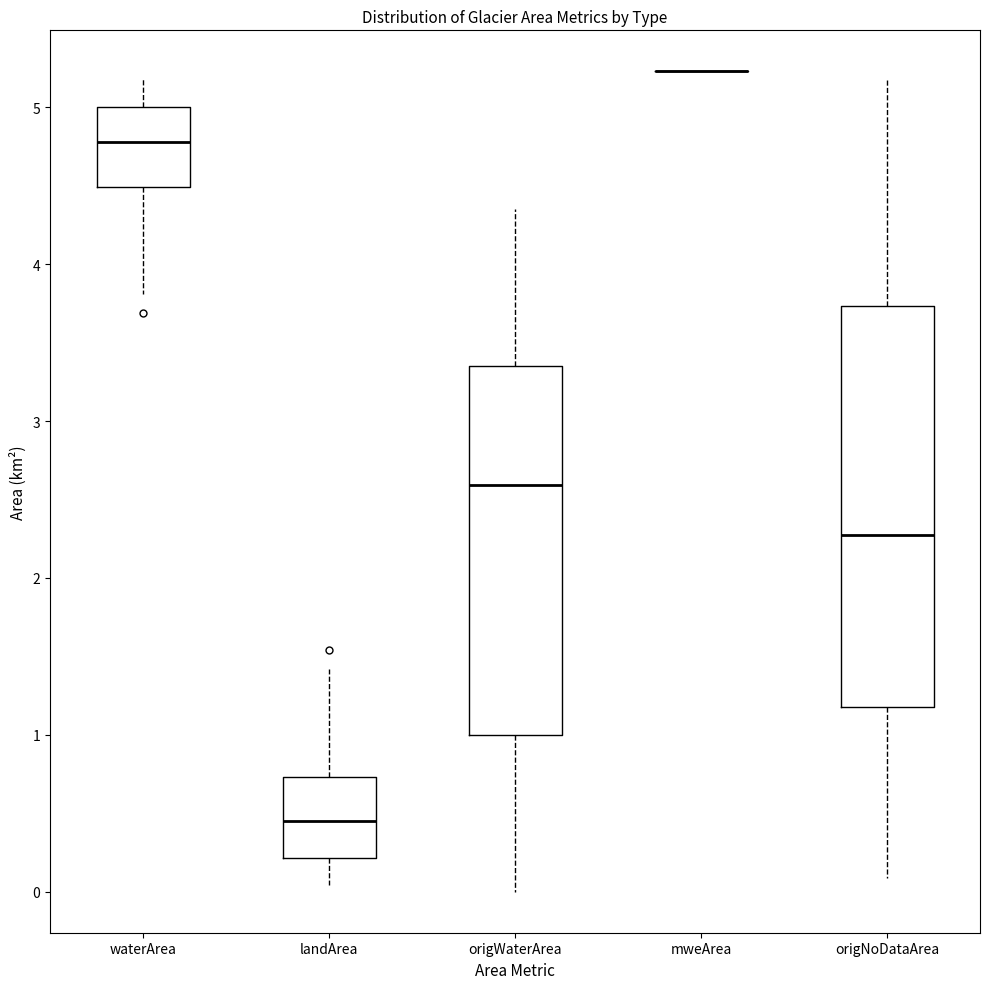

Where is the upper edge of the box for landArea on the y-axis? The values are not printed on the chart, so give them approximately, as read against the axis.

0.7